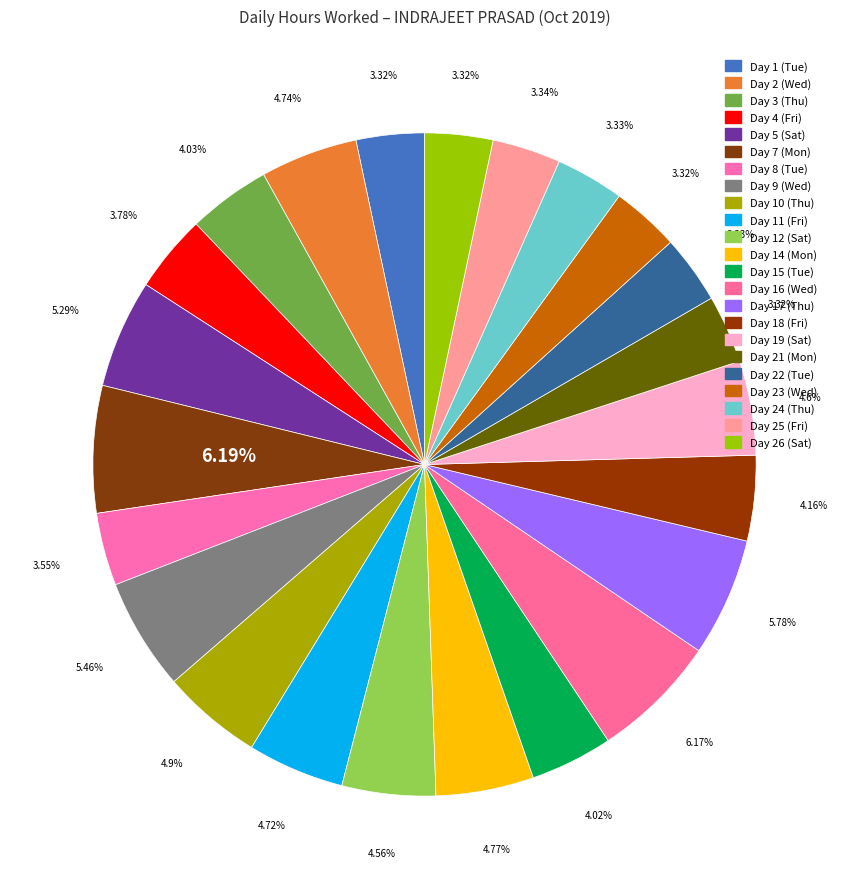

Does any single category account for the majority?

No